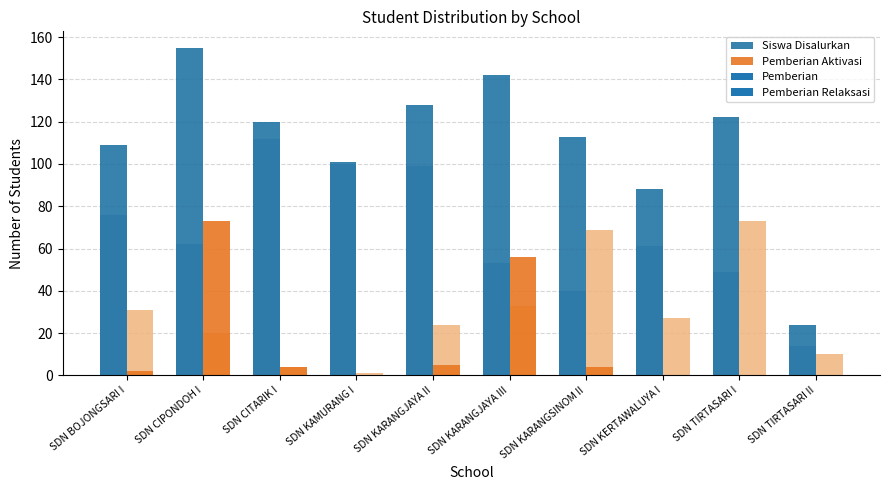

At SDN KERTAWALUYA I, list the series in order from smallest to largest.

Pemberian Aktivasi, Siswa Disalurkan